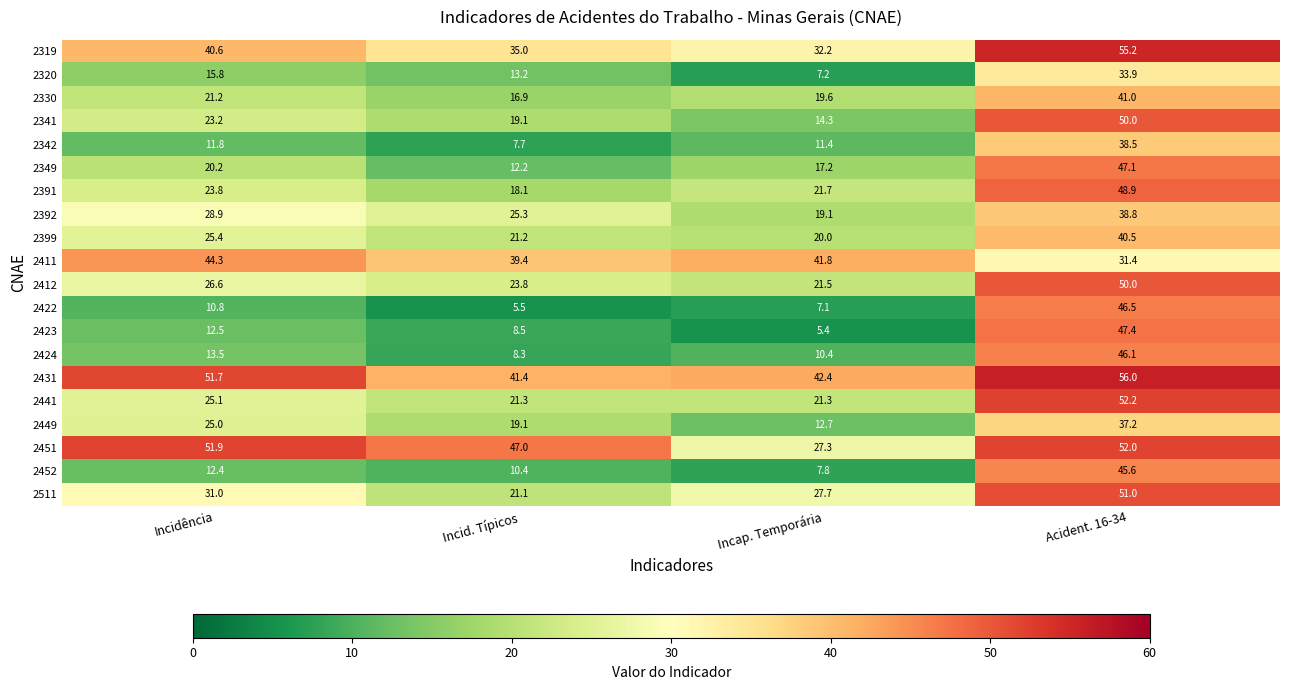

Where is 2452 nearest to the value 26?

Incidência